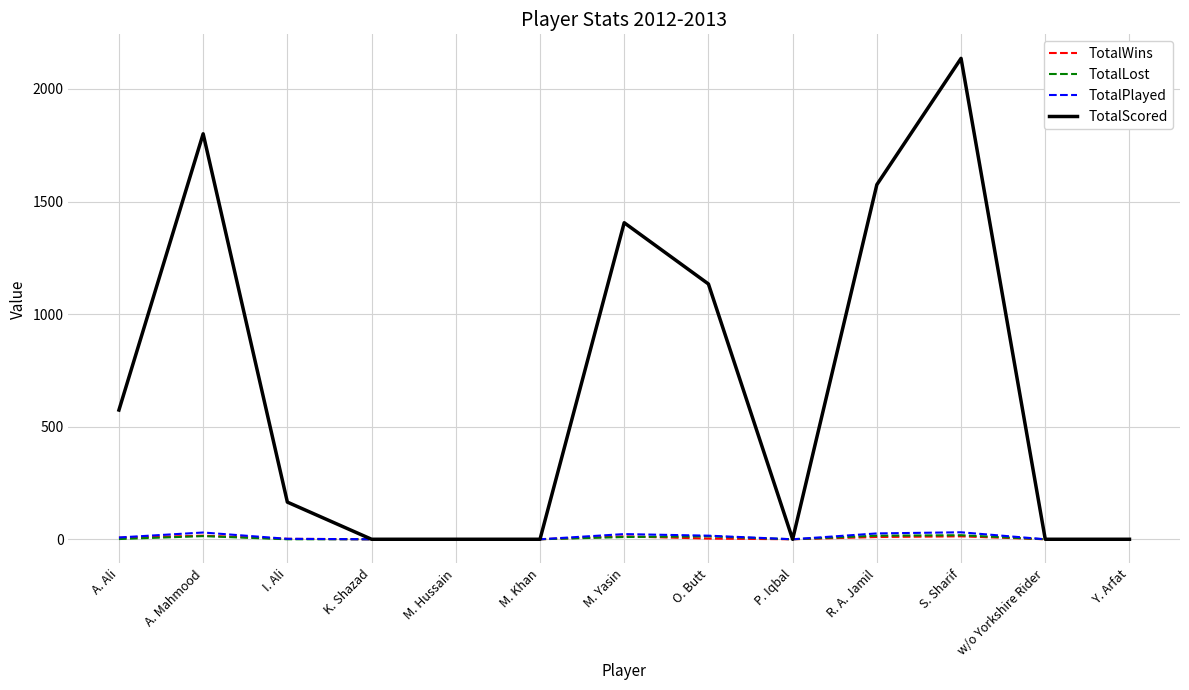

Which category has the highest value across all series?

S. Sharif